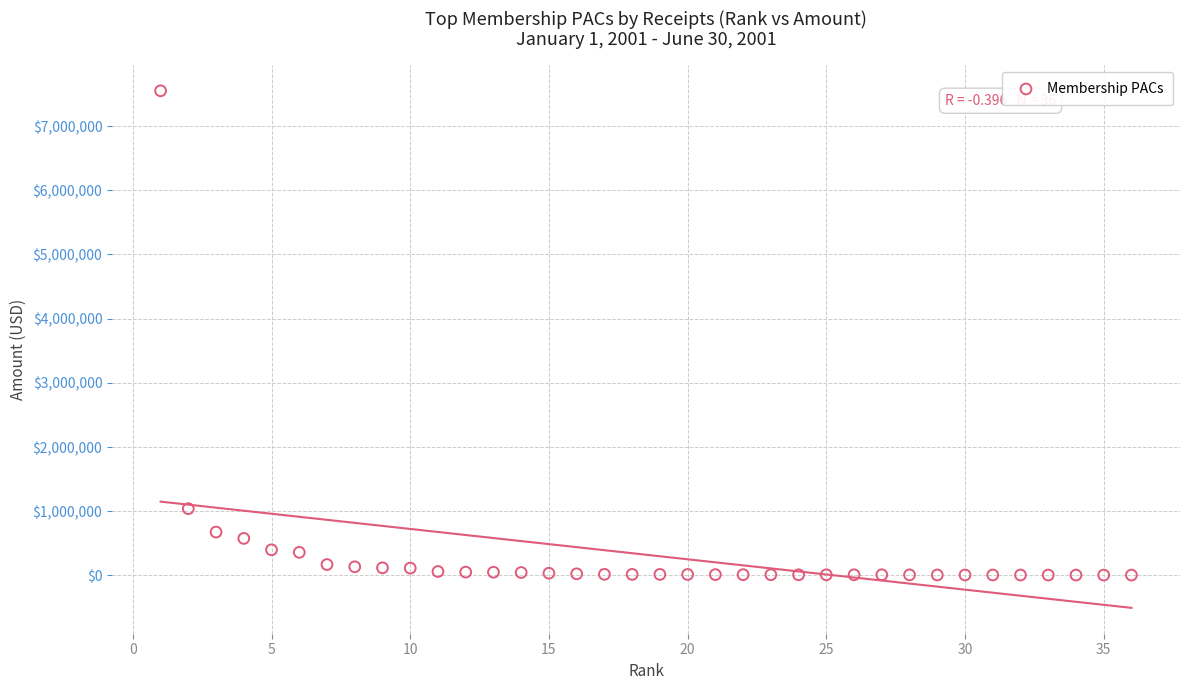

What is the range of X values (max minus min)?

35.0